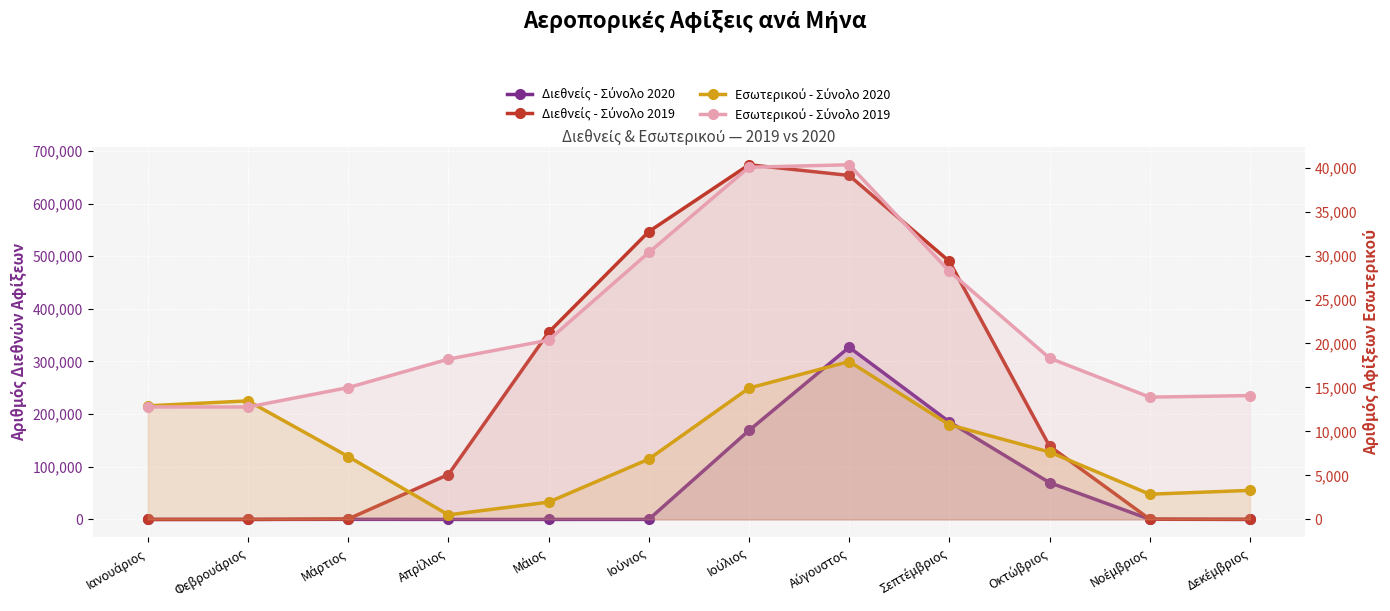

At which label does Διεθνείς - Σύνολο 2019 first exceed 139192?

Μάιος